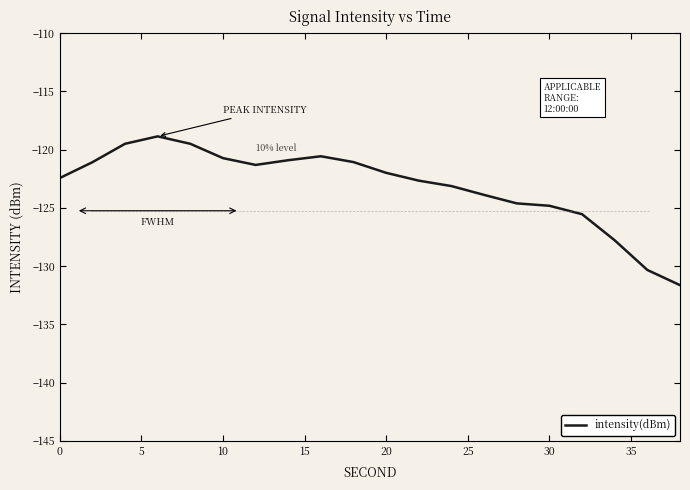

What is the minimum value shown in the chart?

-131.6